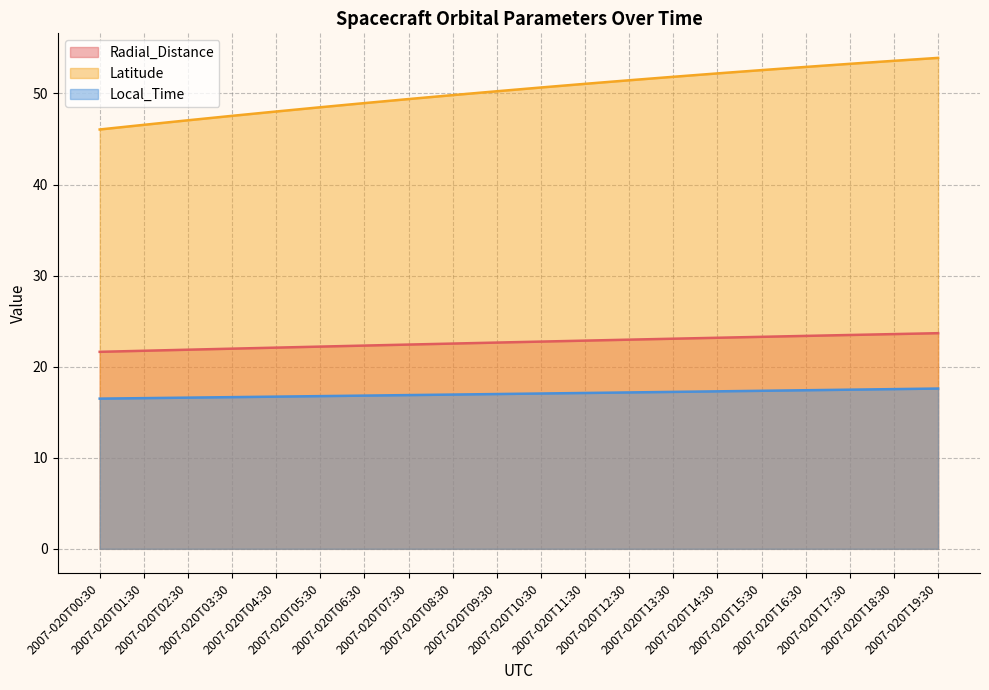

What is the approximate value of Local_Time at 2007-020T05:30?

16.8